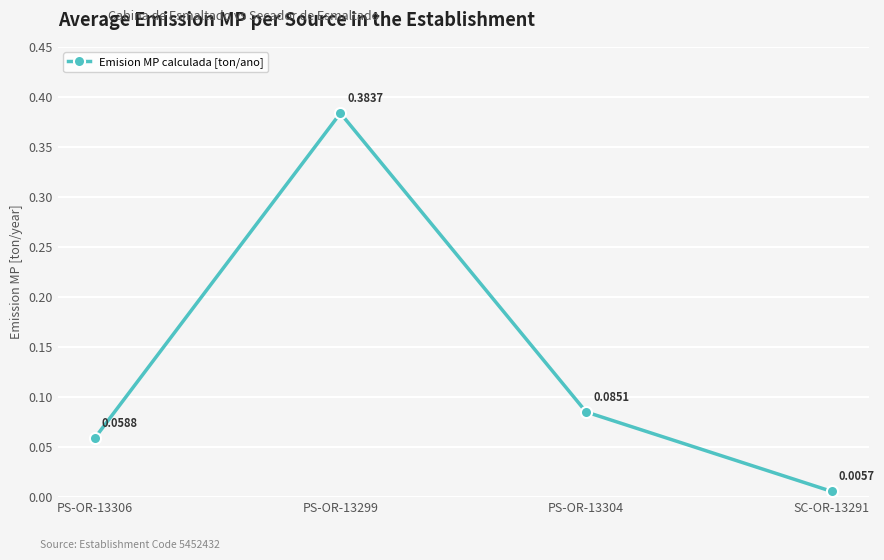

Rank the categories by value from lowest to highest.

SC-OR-13291, PS-OR-13306, PS-OR-13304, PS-OR-13299